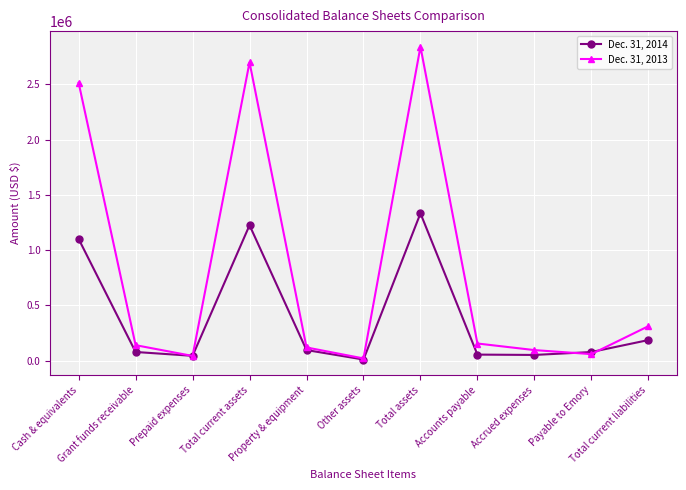

Which category has the lowest value in the Dec. 31, 2014 series?

Other assets